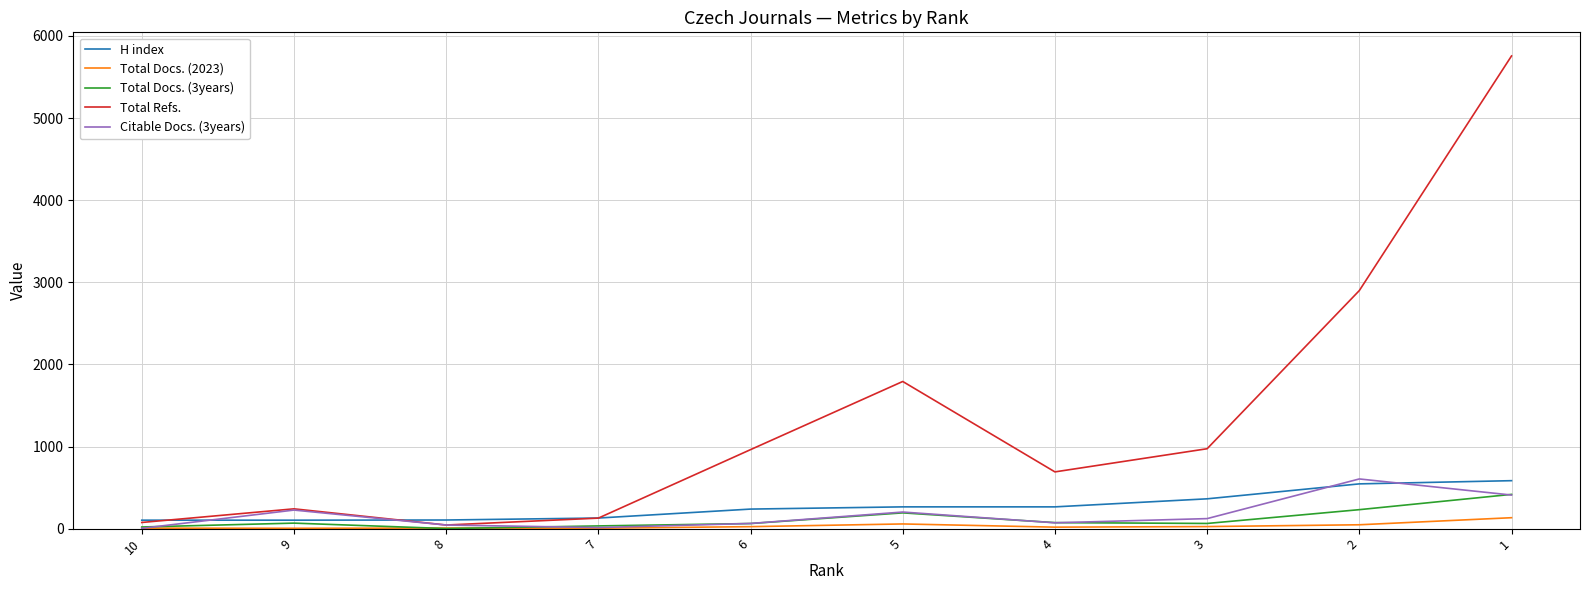

How many lines are shown in the chart?

5